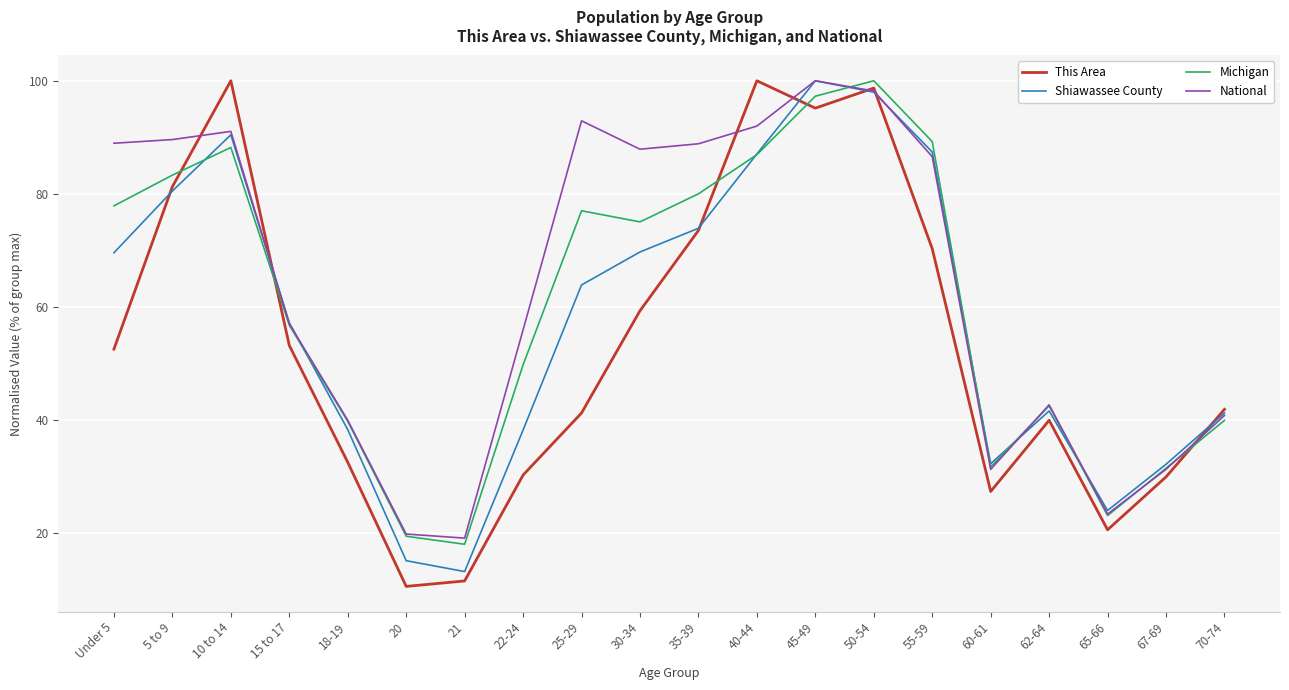

What is the difference between the highest and lowest values at 25-29?

51.6